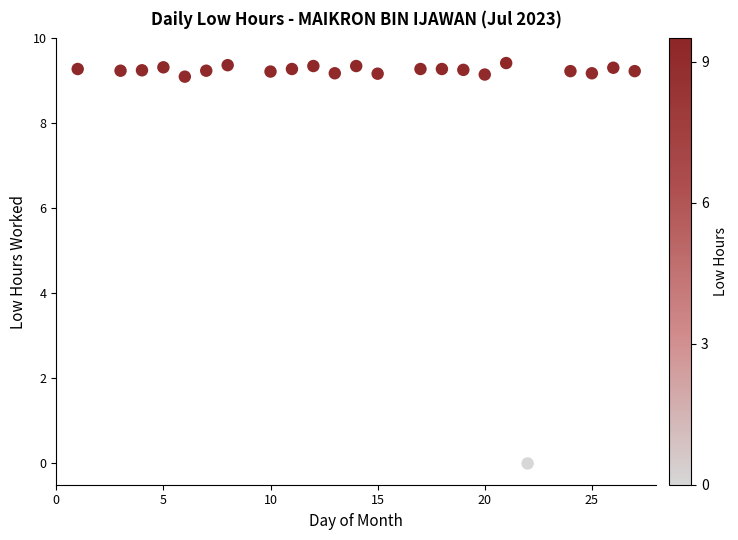

What is the range of Y values (max minus min)?

9.4